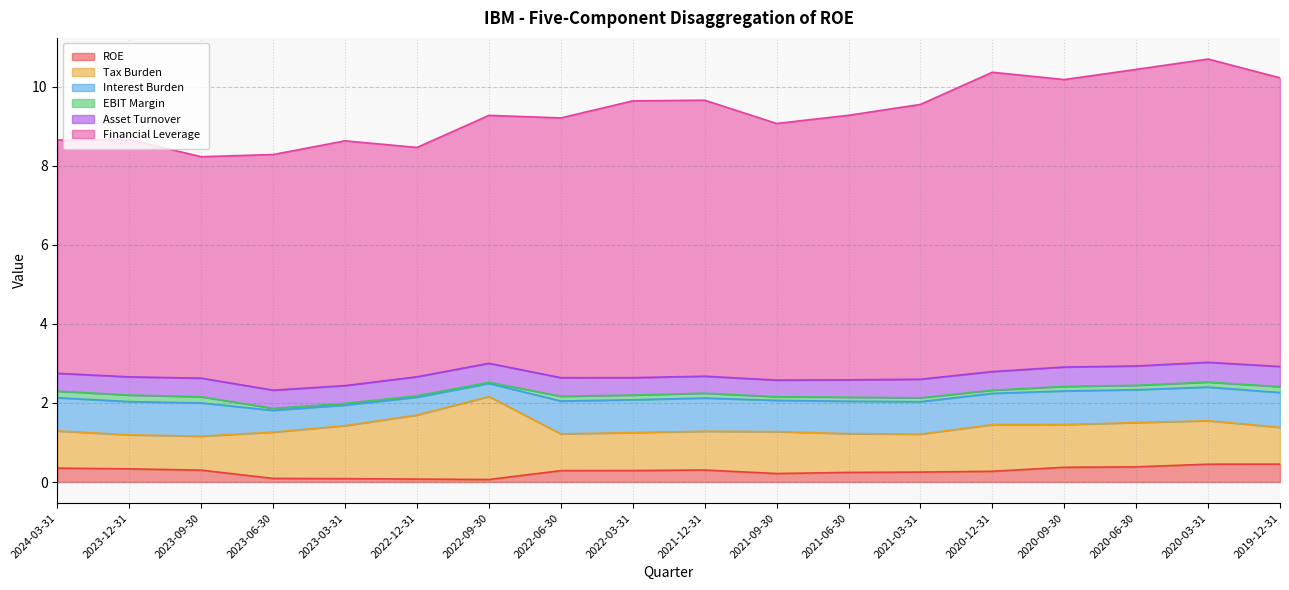

How many distinct data groups are displayed?

6